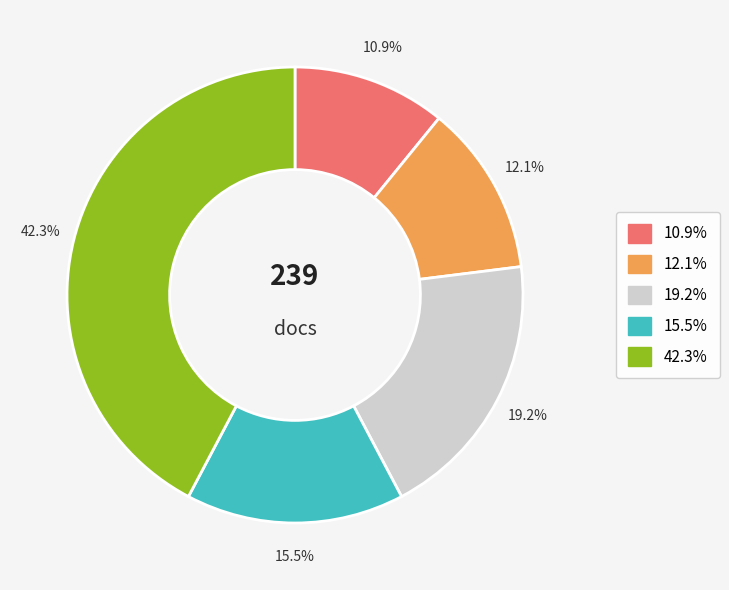

Is there any slice that represents more than half of the pie?

No